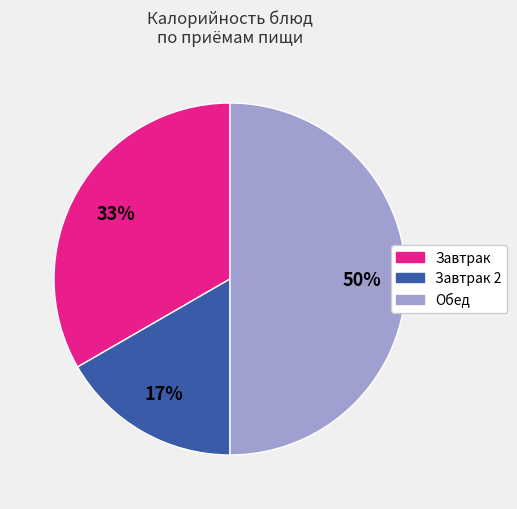

To the nearest percent, what is the difference between the largest and smallest slice percentages?

33%